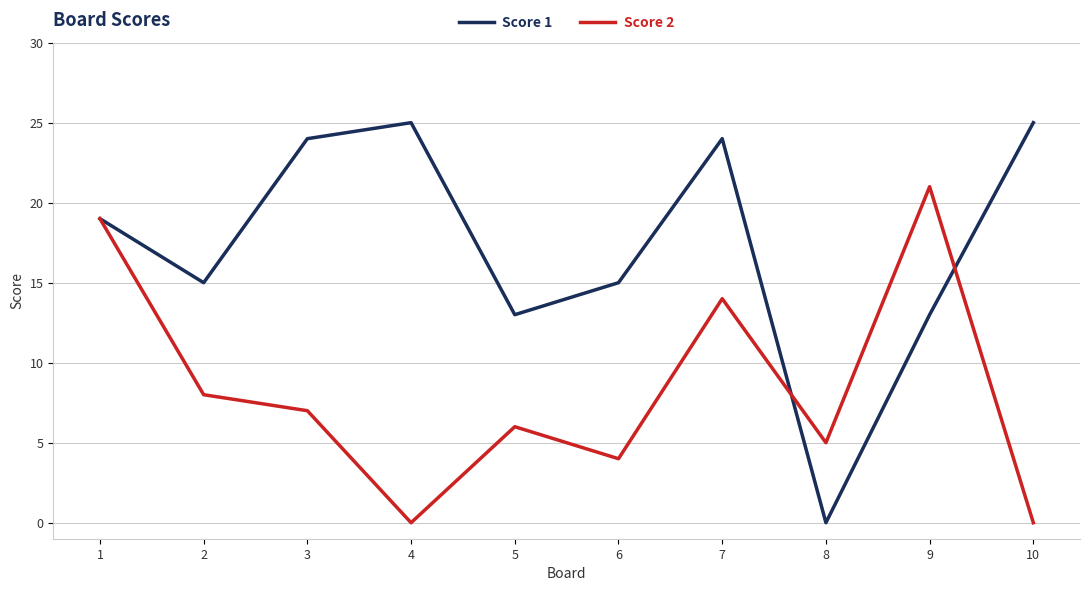

What is the sum of the Score 2 values at 9 and 10?

21